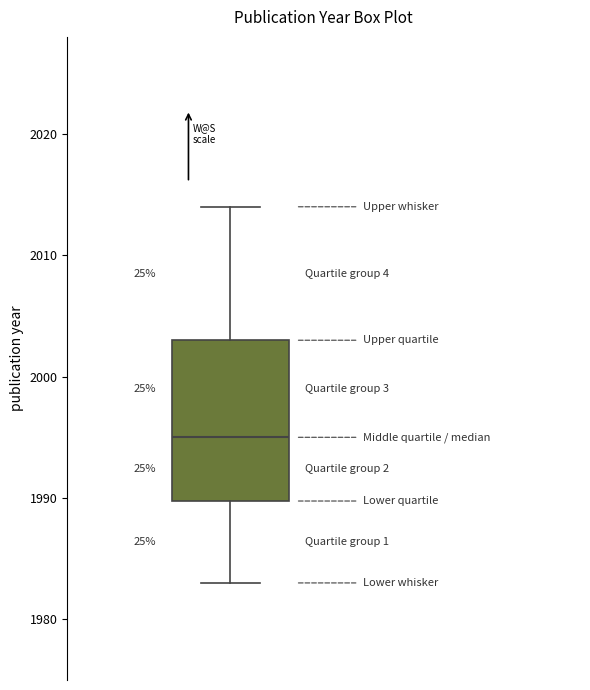

Read this box plot against the y-axis: the position of the median line, the range covered by the box, and the ends of both whiskers. The values are not printed on the chart, so give them approximately, as read against the axis.

median 1995, box 1990 to 2003, whiskers 1983 to 2014